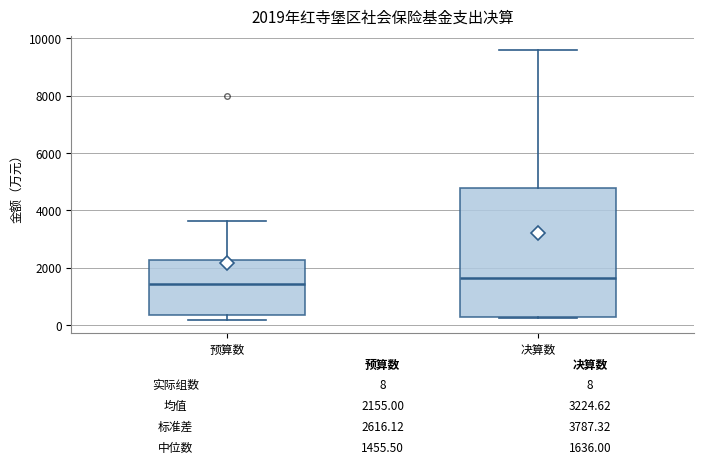

Comparing the boxes themselves (not the whiskers), which one is the tallest?

决算数